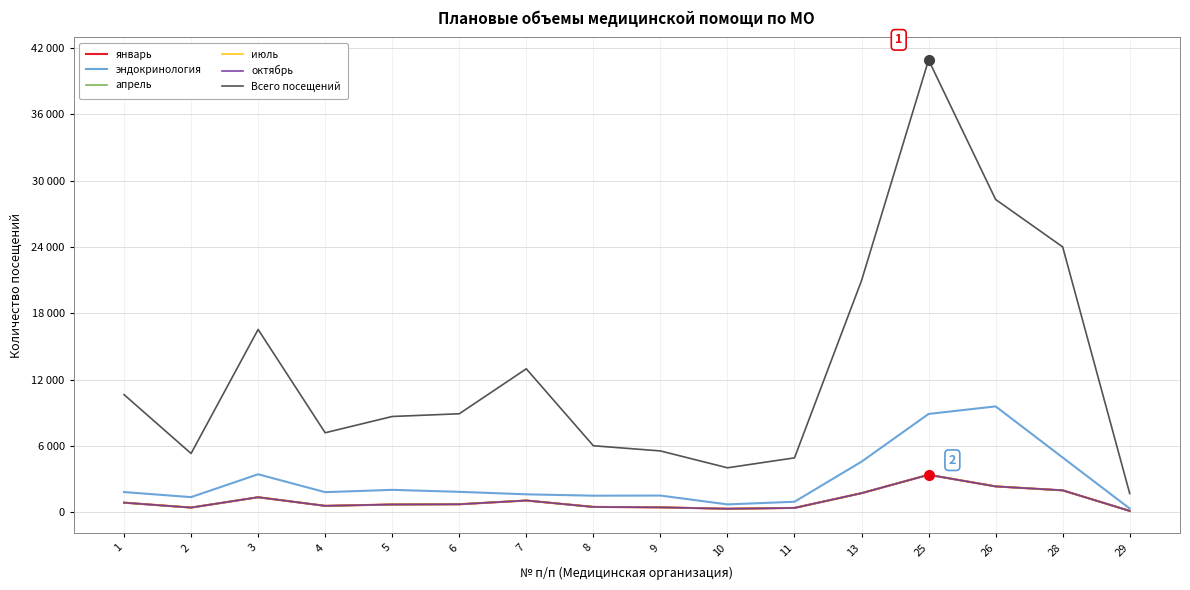

Does the chart have visible grid lines?

Yes